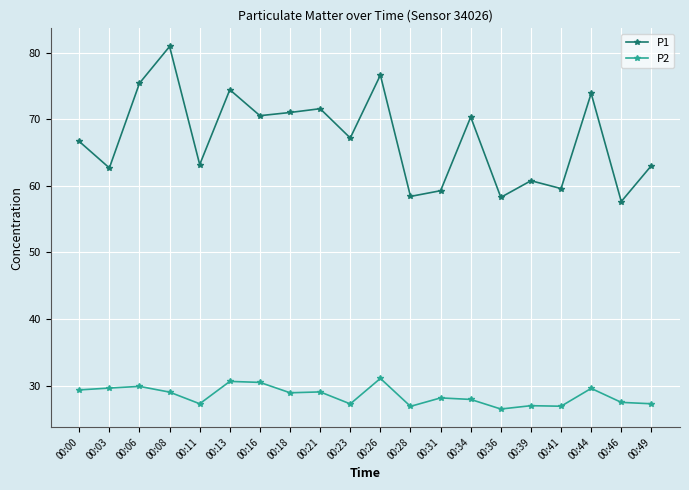

What is the difference between the P2 values at 00:11 and 00:28?

0.4